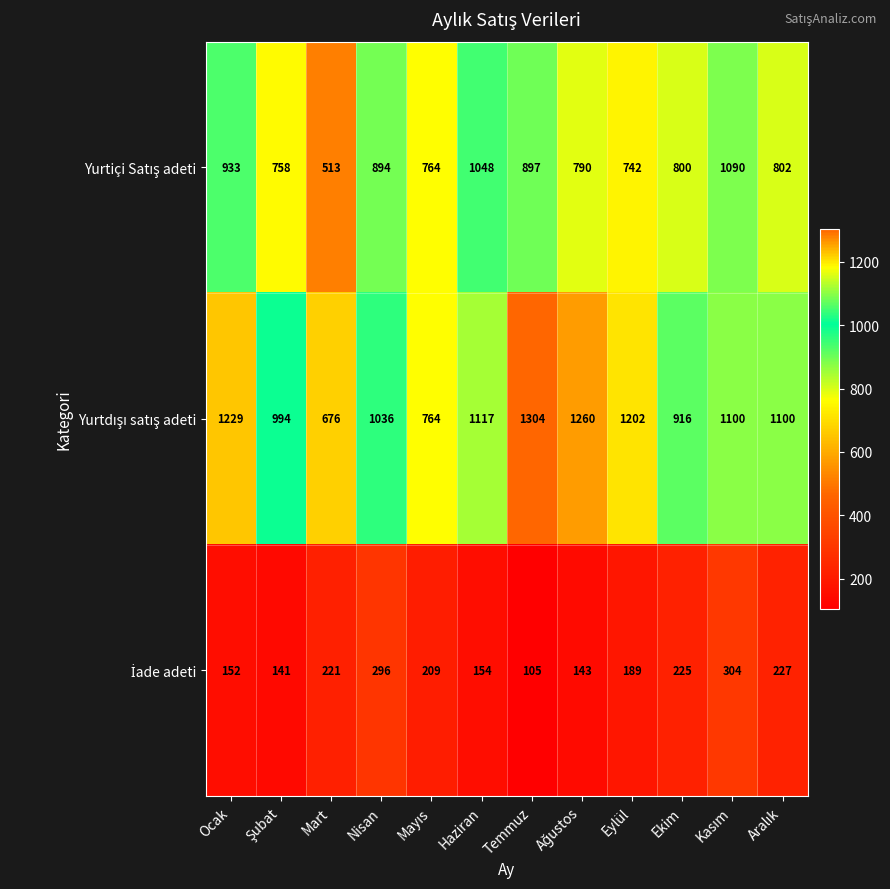

At how many categories does at least one series exceed 1171?

4